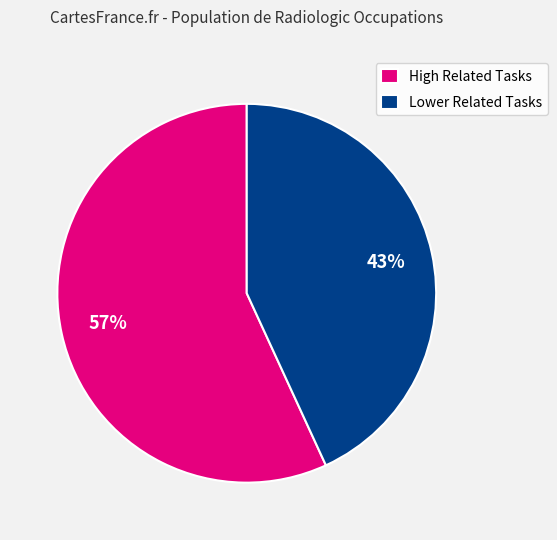

How many slices are in this pie chart?

2